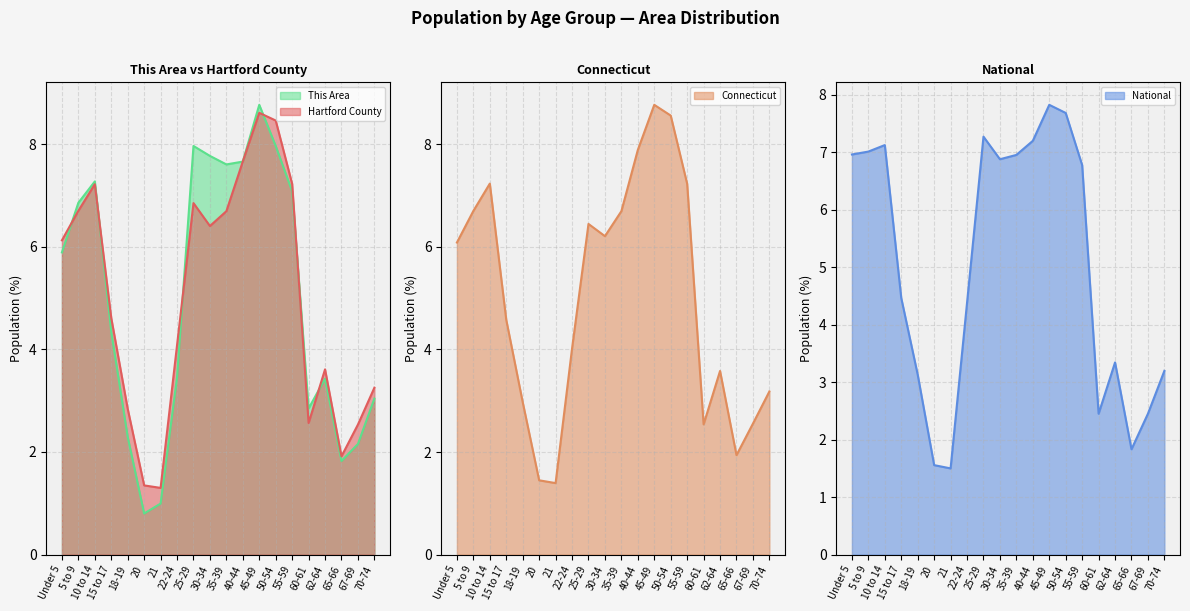

List the labels in order of National value, smallest first.

21, 20, 65-66, 60-61, 67-69, 18-19, 70-74, 62-64, 22-24, 15 to 17, 55-59, 30-34, 35-39, Under 5, 5 to 9, 10 to 14, 40-44, 25-29, 50-54, 45-49